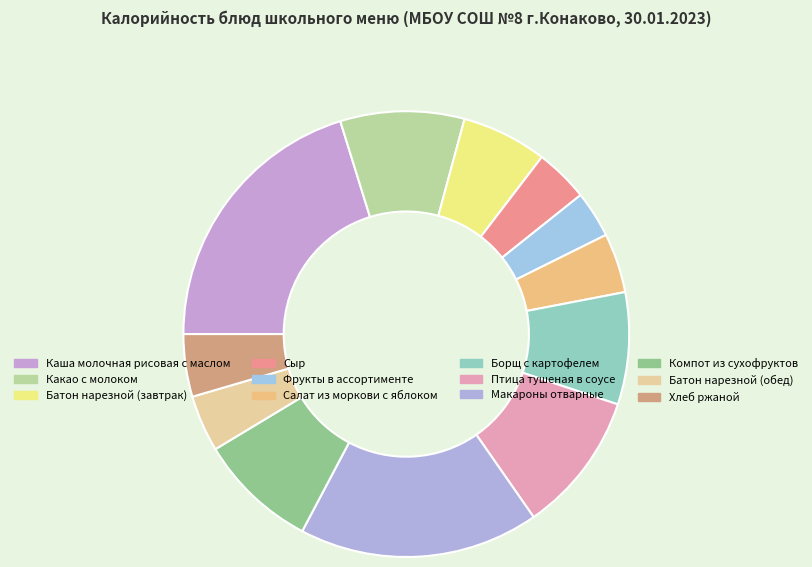

What is the smallest slice in the pie chart?

Фрукты в ассортименте